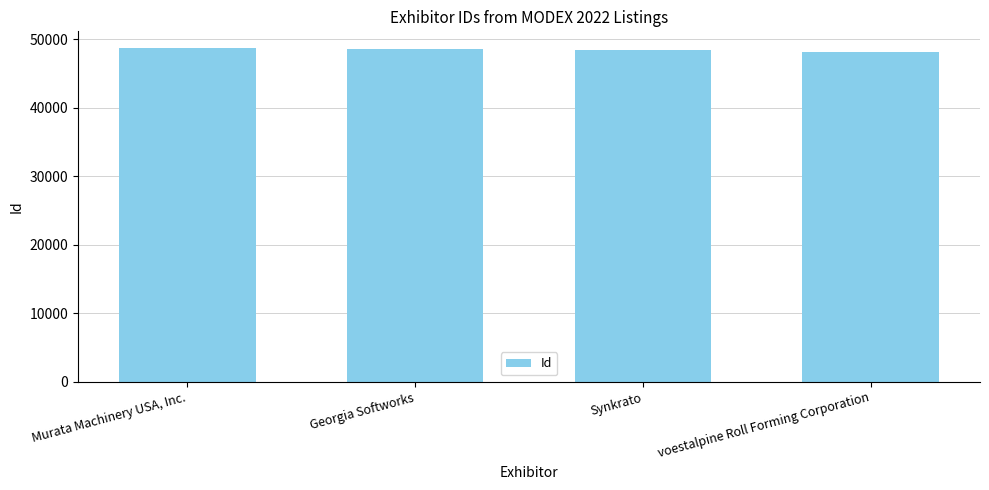

What position from the left is Synkrato?

3